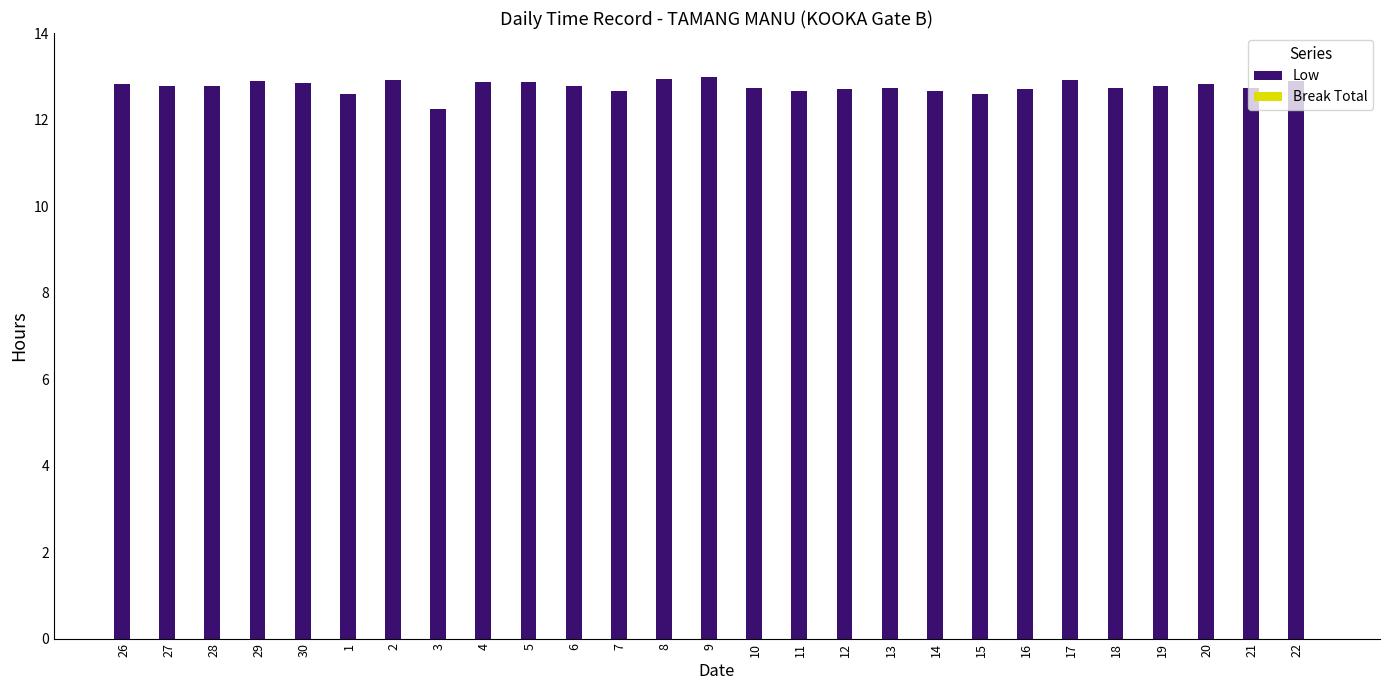

What is the ratio of the value at 22 to the value at 21?

1.0